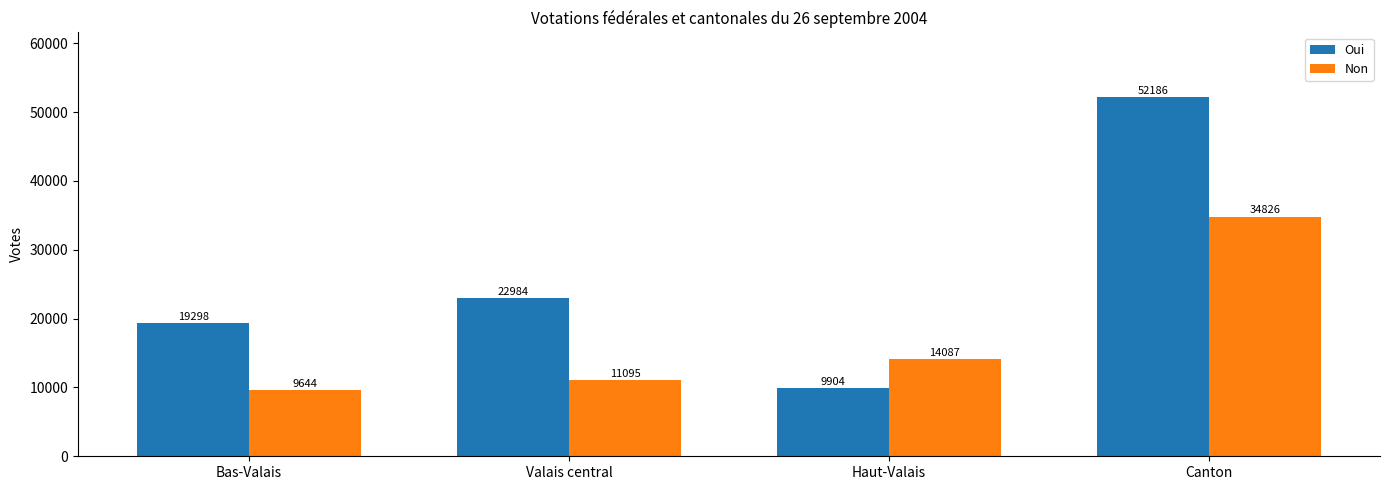

What is the sum of the Oui values at Canton and Valais central?

75170